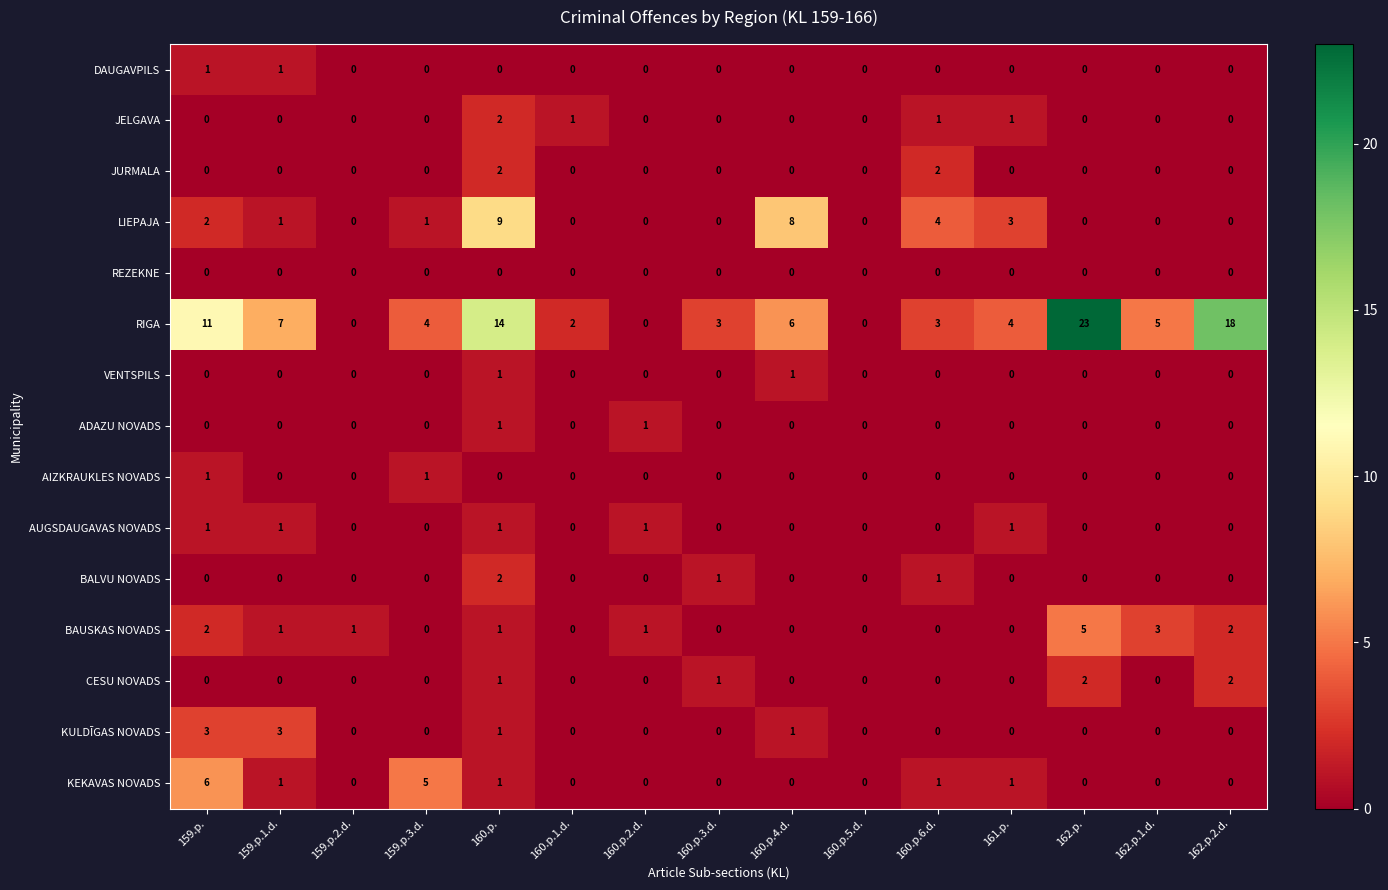

What is the greatest value displayed?

23